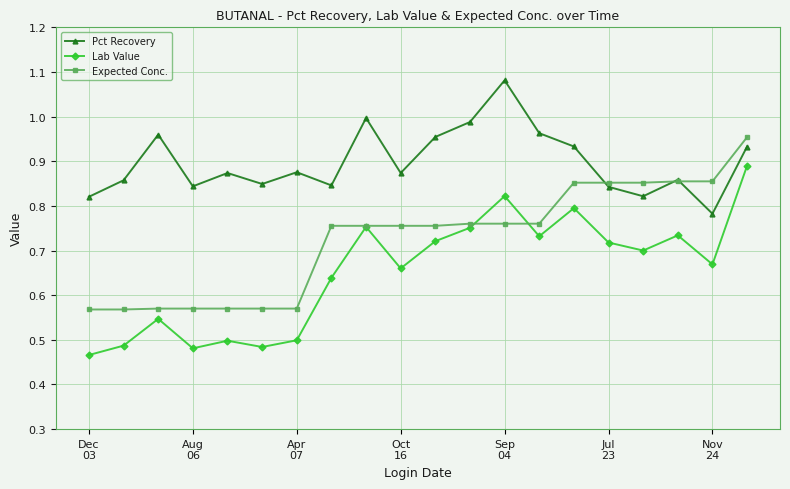

List the series in order of their overall mean, lowest first.

Lab Value, Expected Conc., Pct Recovery